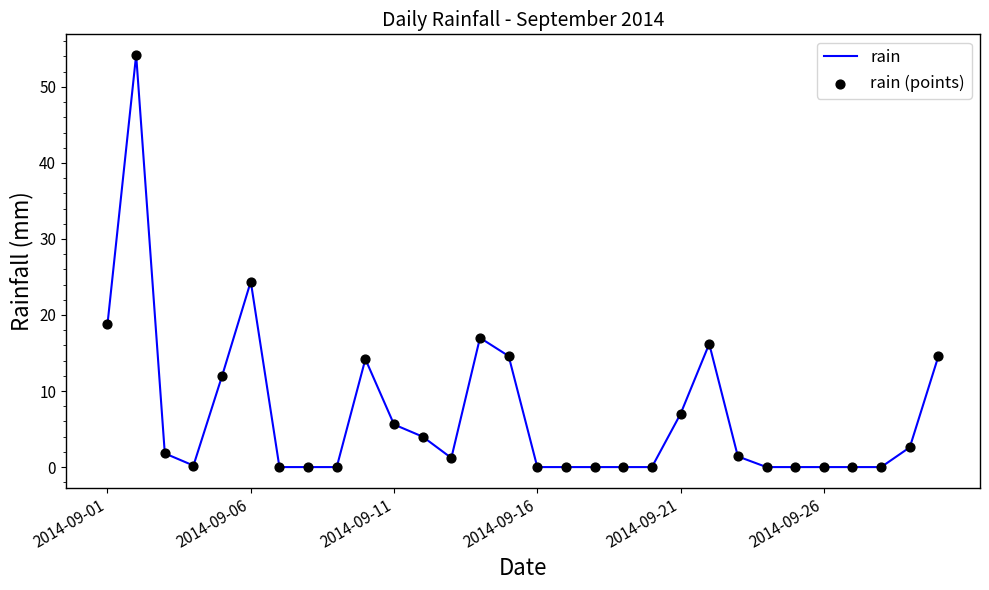

What is the difference between the maximum and minimum values?

54.2